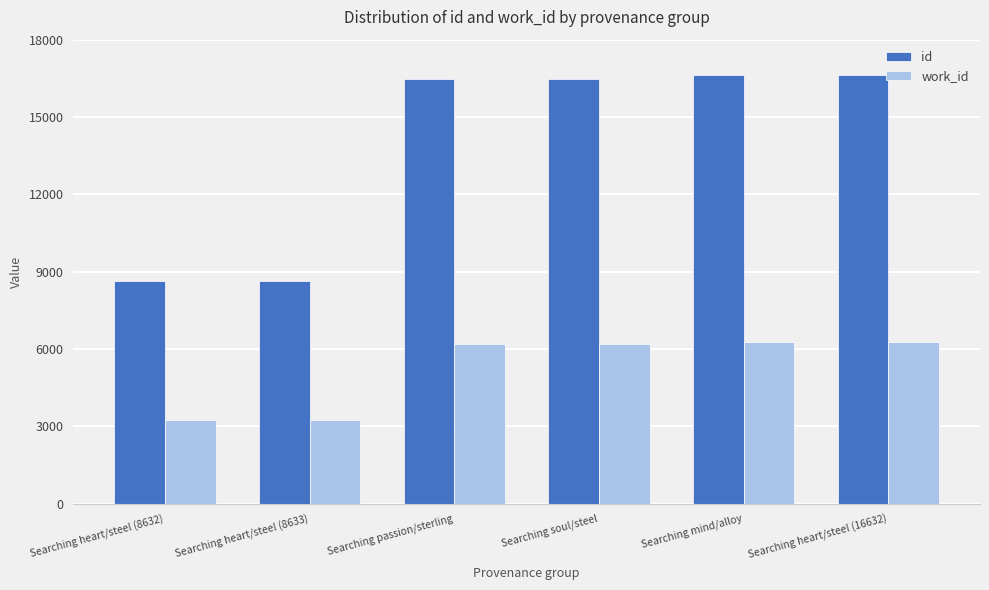

What is the difference between the id values at Searching soul/steel and Searching mind/alloy?

151